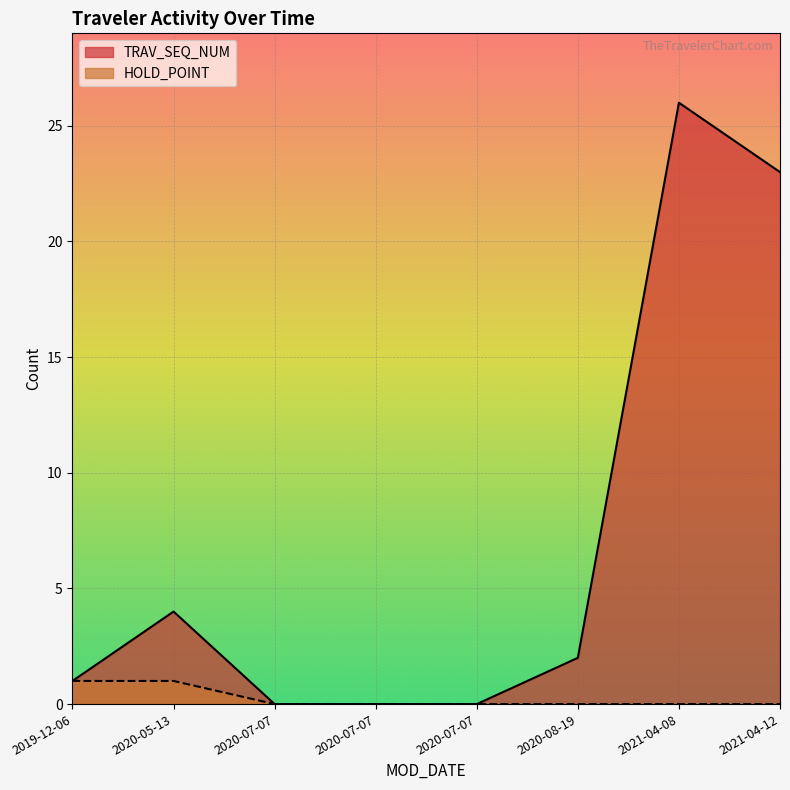

What is the total value across all series at 2019-12-06?

2